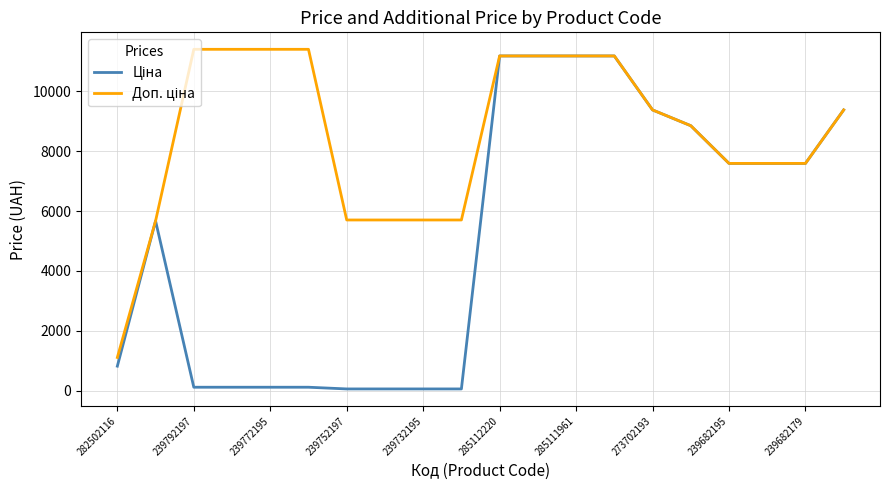

What is the greatest value displayed?

11410.0